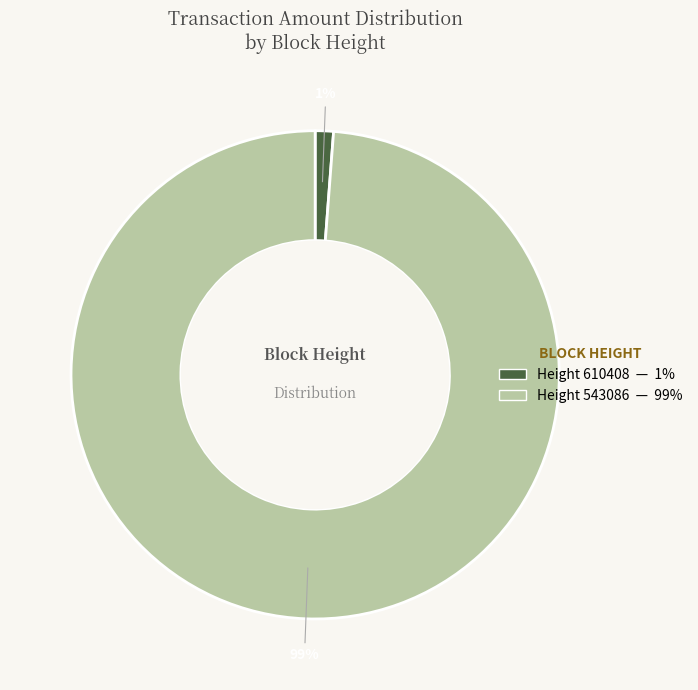

Does any single category account for the majority?

Yes